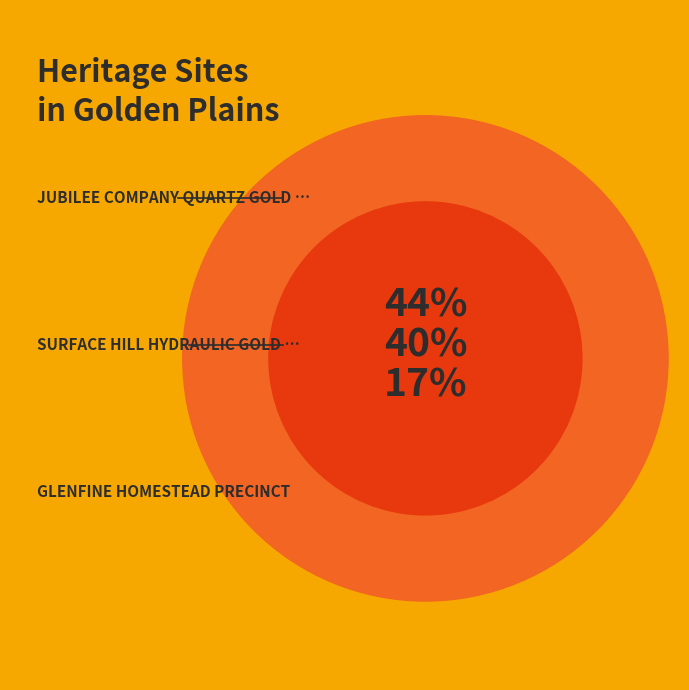

Which category has the smallest portion of the pie?

GLENFINE HOMESTEAD PRECINCT